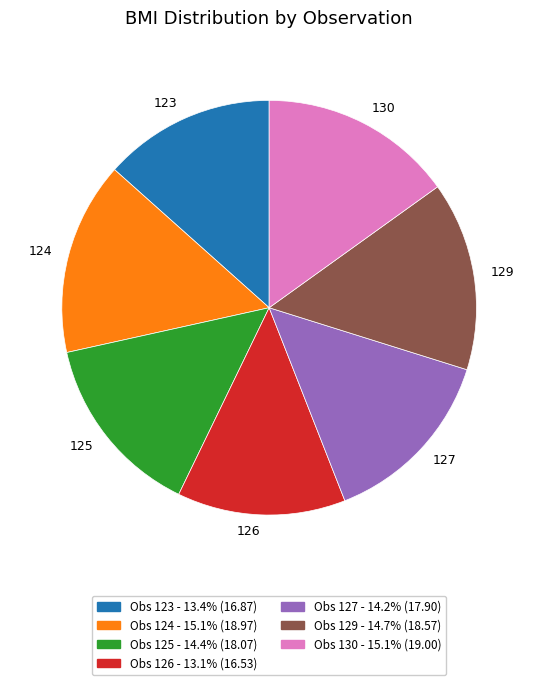

Is there a majority slice in this chart?

No